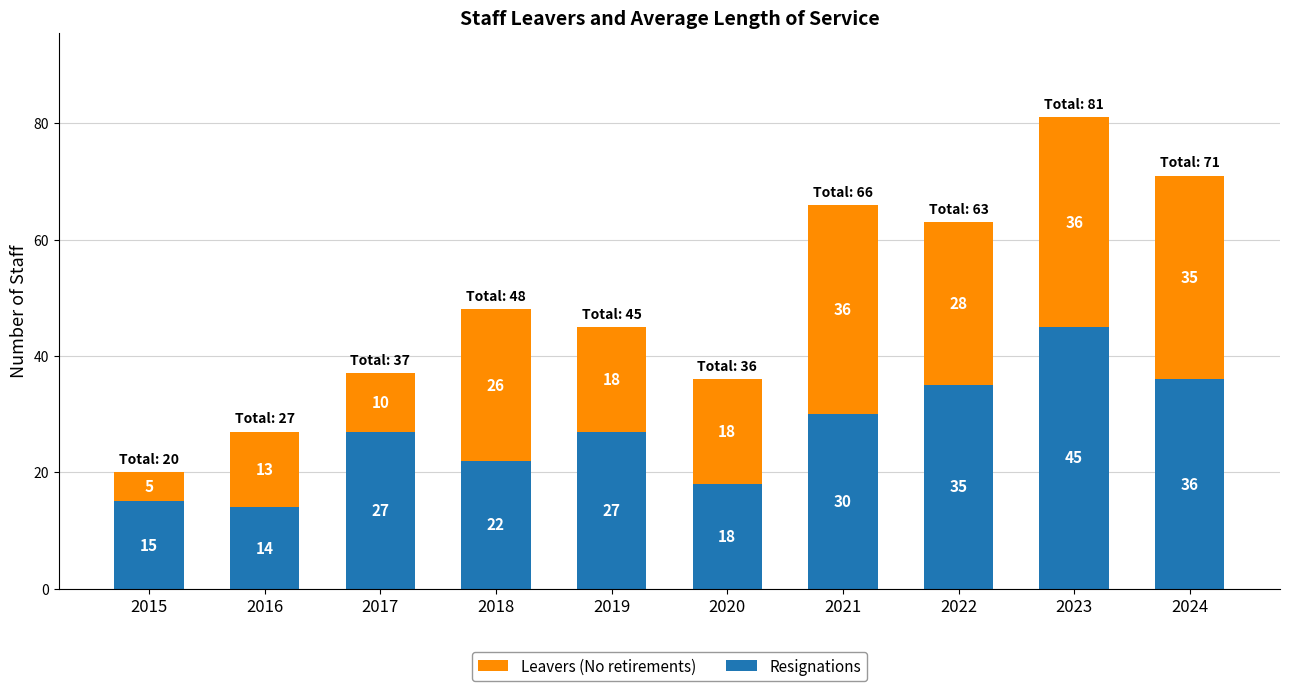

Count the number of categories in the chart.

10